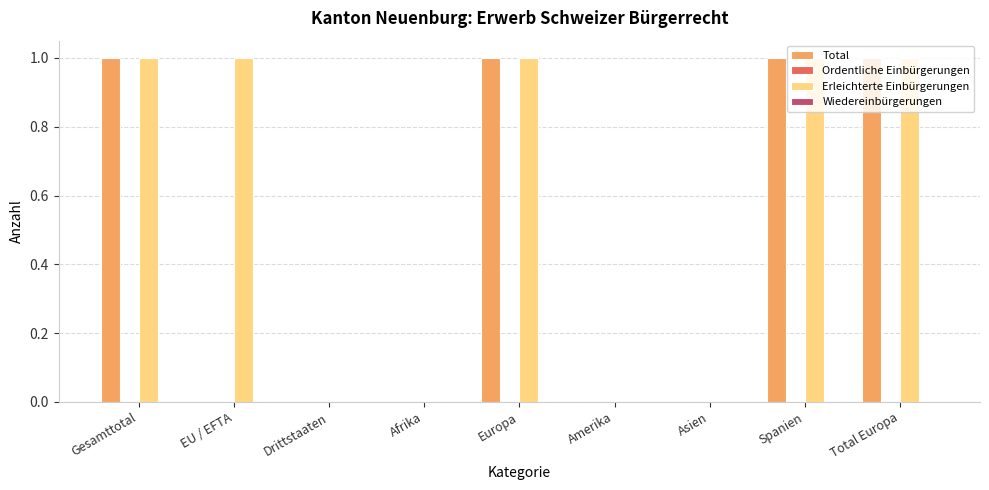

The Erleichterte Einbürgerungen series shows 0 at Asien. True or false?

True